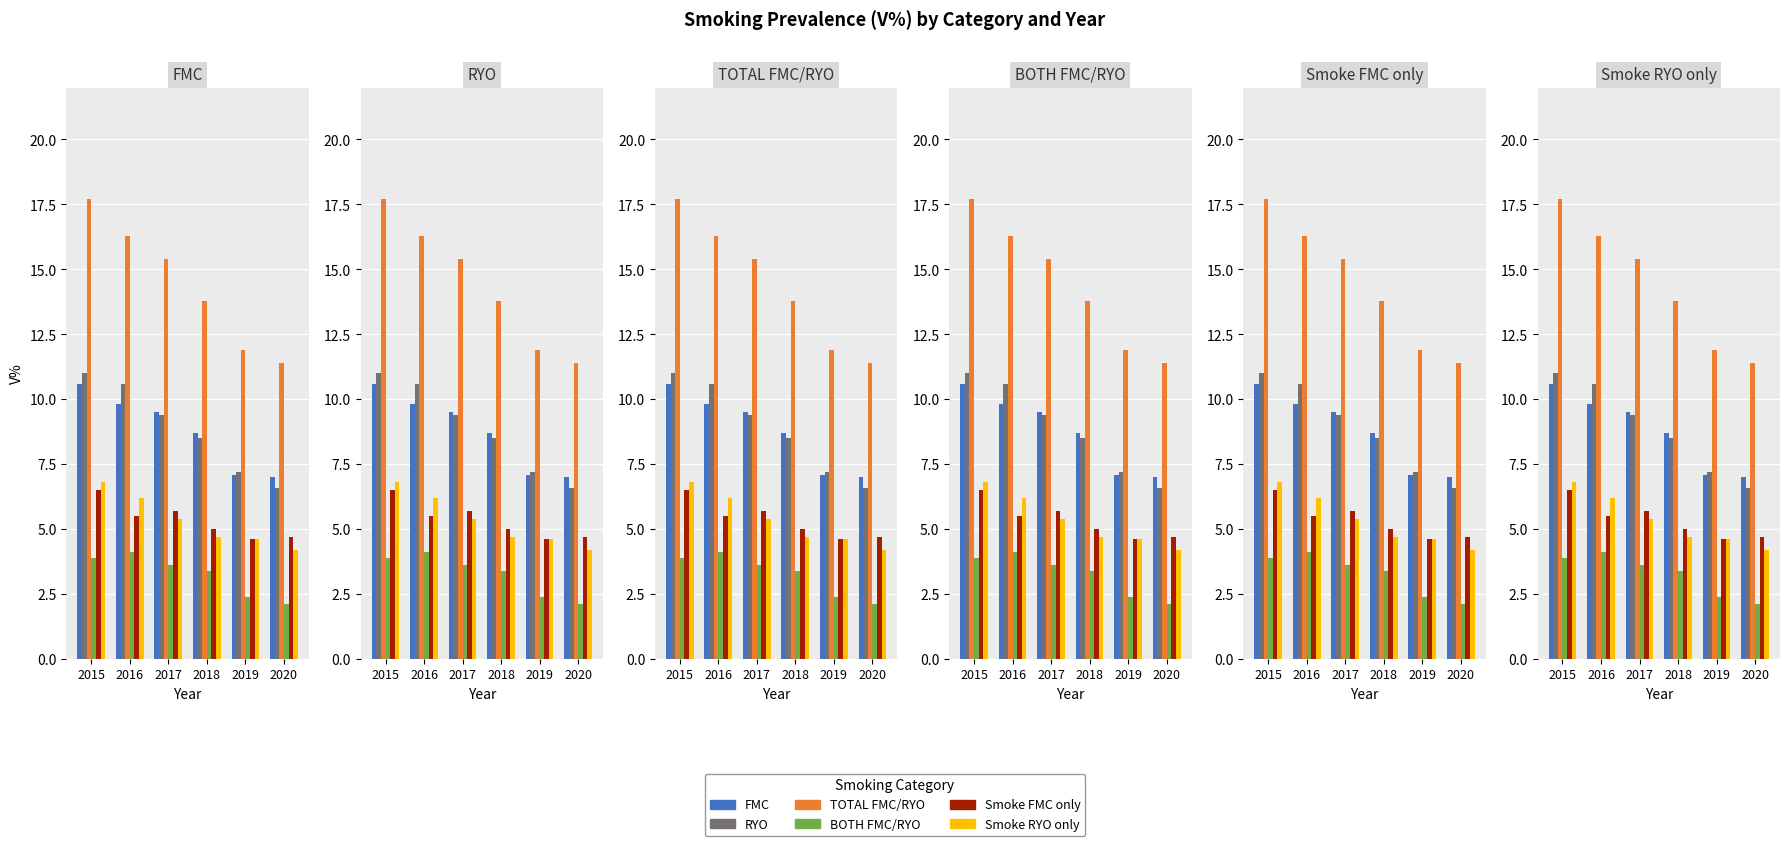

What is the sum of all FMC values?

52.7